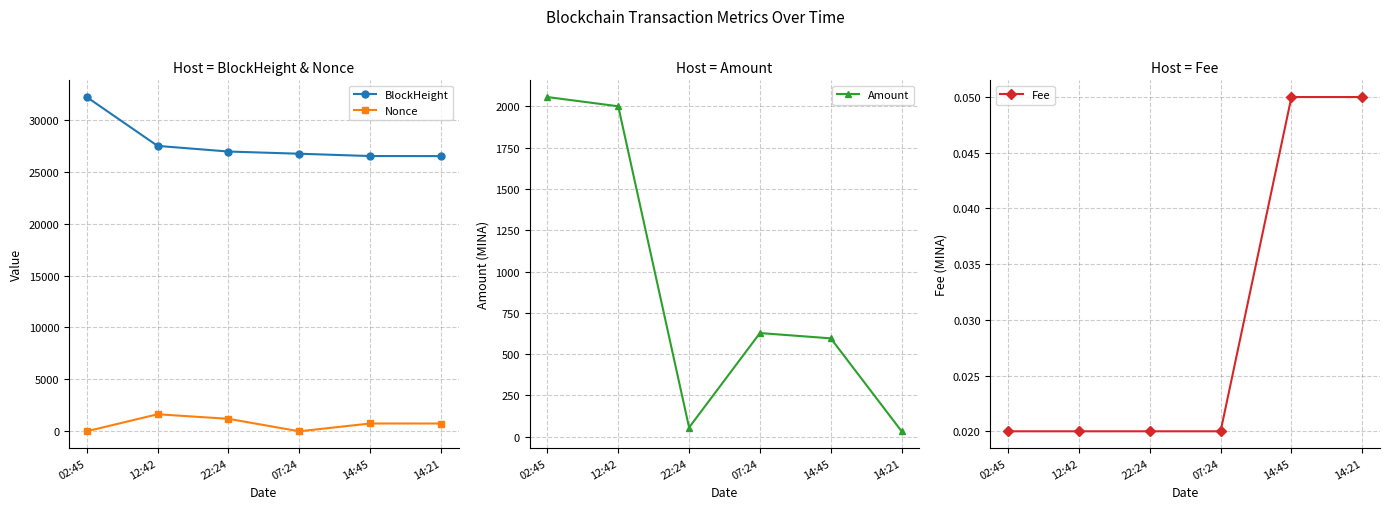

The Fee series shows 0.0 at 14:45. True or false?

False